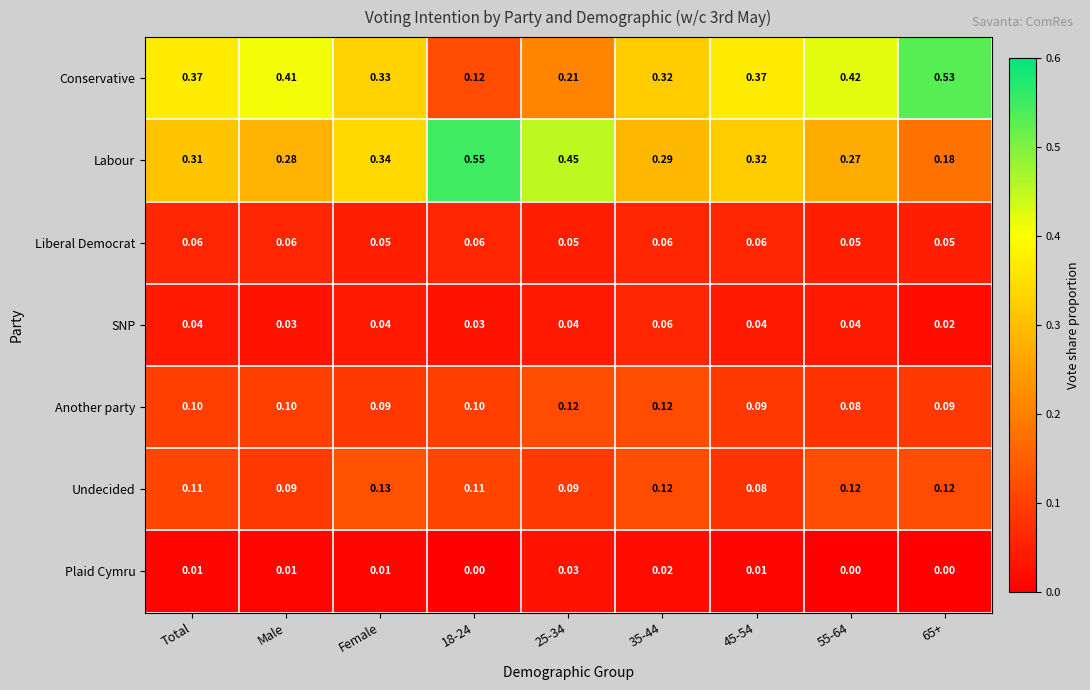

Between Total and Male, which series saw the biggest shift?

Conservative